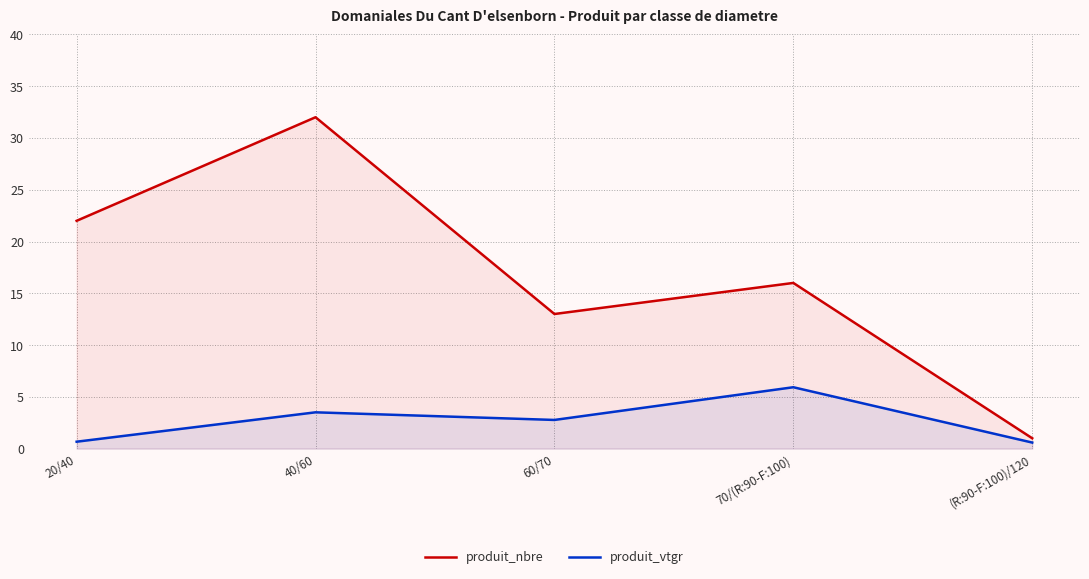

At 40/60, list the series in order from smallest to largest.

produit_vtgr, produit_nbre